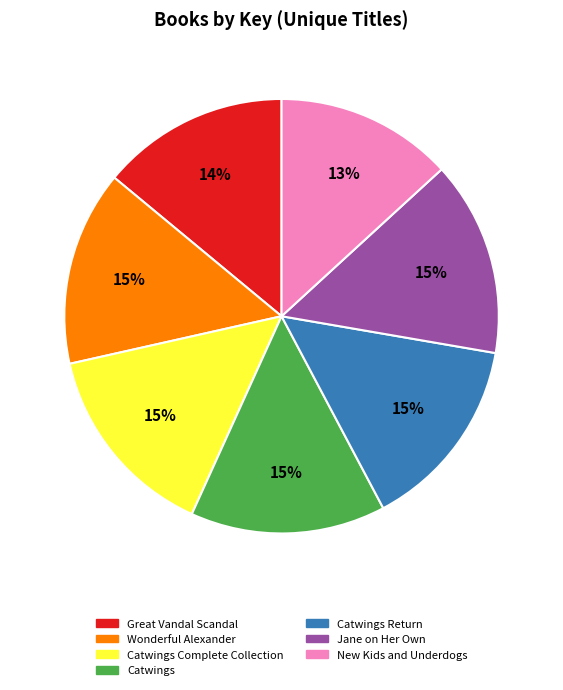

The Great Vandal Scandal slice represents 7% of the pie. True or false?

False